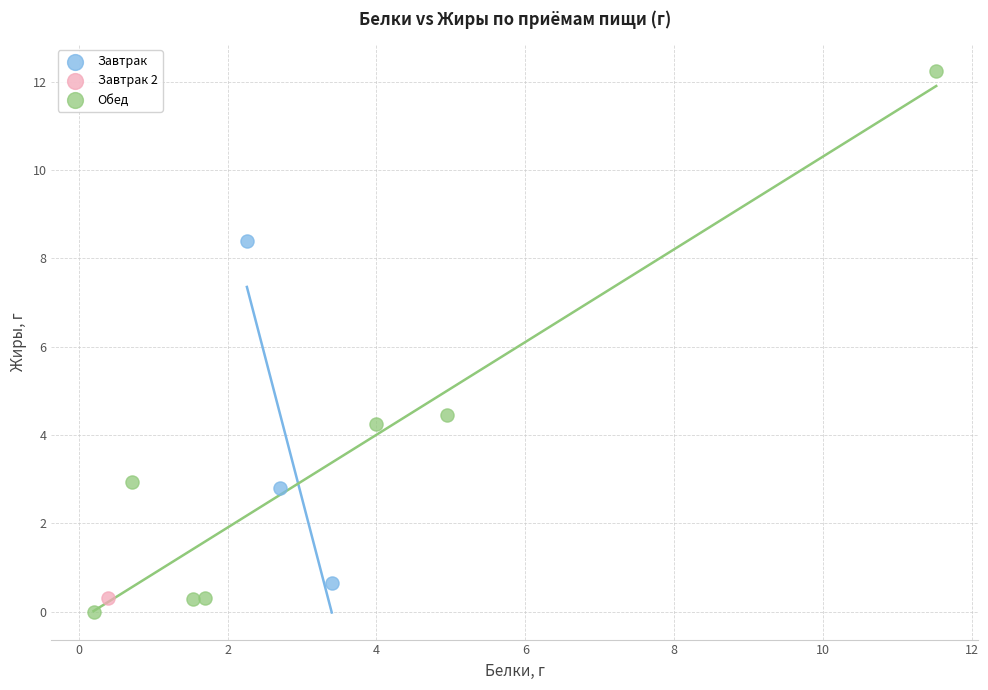

Which series reaches the maximum Y coordinate?

Обед